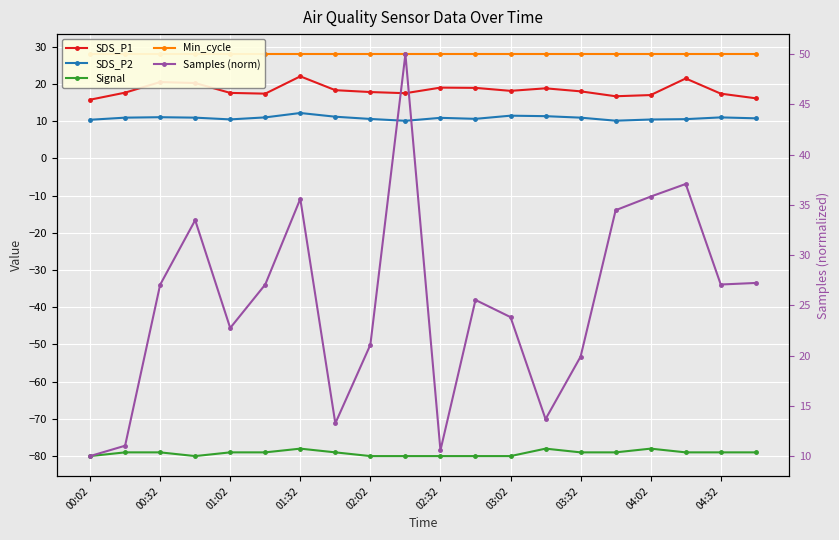

What is the sum of all SDS_P1 values?

366.7